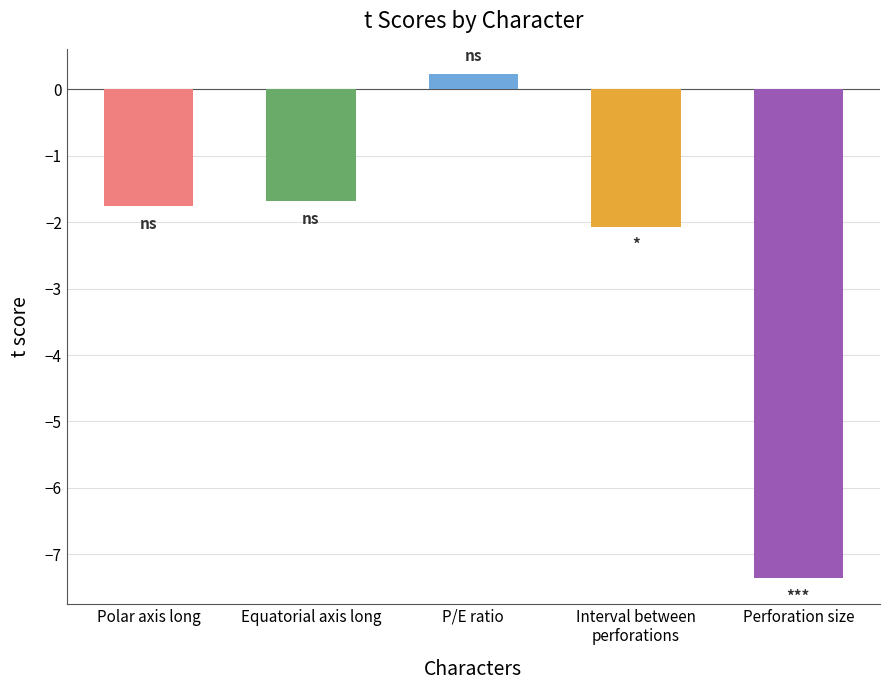

How many data points does each series have?

5